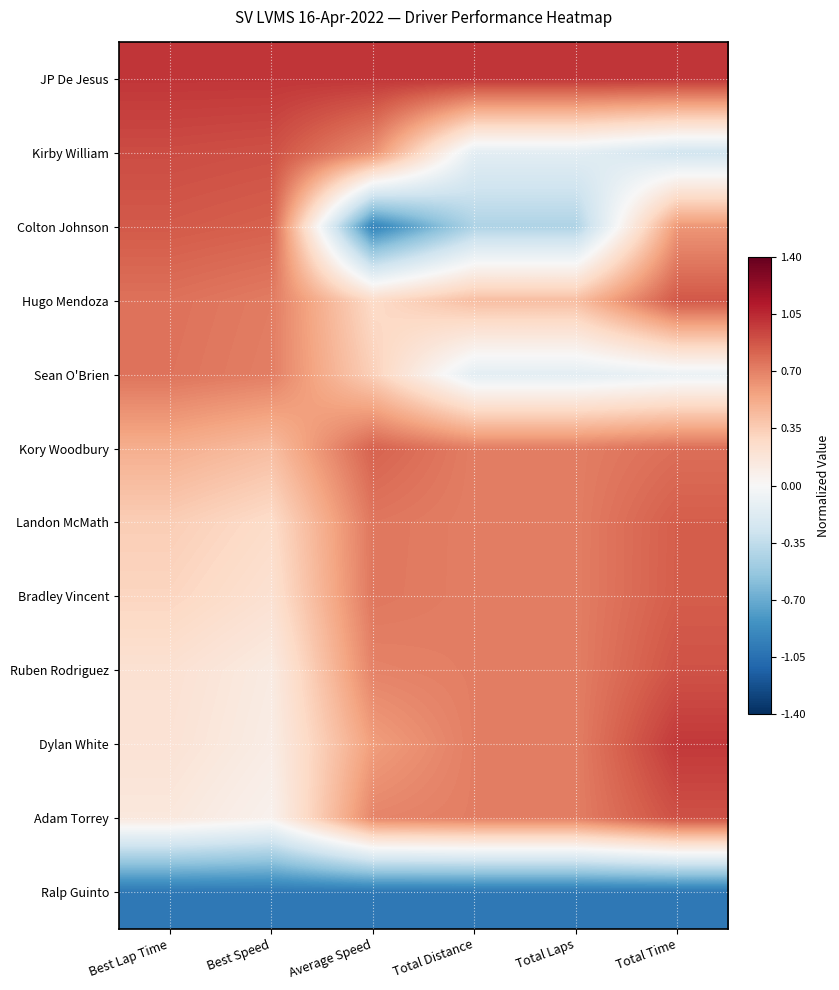

Reading left to right, transcribe all the data shown in this chart.

JP De Jesus: Best Lap Time=1.0	Best Speed=1.0	Average Speed=1.0	Total Distance=1.0	Total Laps=1.0	Total Time=1.0
Kirby William: Best Lap Time=0.9	Best Speed=0.9	Average Speed=0.6	Total Distance=-0.1	Total Laps=-0.1	Total Time=-0.3
Colton Johnson: Best Lap Time=0.9	Best Speed=0.8	Average Speed=-0.9	Total Distance=-0.4	Total Laps=-0.4	Total Time=0.6
Hugo Mendoza: Best Lap Time=0.8	Best Speed=0.7	Average Speed=0.3	Total Distance=0.4	Total Laps=0.4	Total Time=0.9
Sean O'Brien: Best Lap Time=0.8	Best Speed=0.7	Average Speed=0.3	Total Distance=-0.1	Total Laps=-0.1	Total Time=-0.1
Kory Woodbury: Best Lap Time=0.5	Best Speed=0.4	Average Speed=0.8	Total Distance=0.7	Total Laps=0.7	Total Time=0.8
Landon McMath: Best Lap Time=0.3	Best Speed=0.3	Average Speed=0.7	Total Distance=0.7	Total Laps=0.7	Total Time=0.8
Bradley Vincent: Best Lap Time=0.3	Best Speed=0.2	Average Speed=0.7	Total Distance=0.7	Total Laps=0.7	Total Time=0.8
Ruben Rodriguez: Best Lap Time=0.2	Best Speed=0.1	Average Speed=0.7	Total Distance=0.7	Total Laps=0.7	Total Time=0.9
Dylan White: Best Lap Time=0.2	Best Speed=0.1	Average Speed=0.6	Total Distance=0.7	Total Laps=0.7	Total Time=1.0
Adam Torrey: Best Lap Time=0.1	Best Speed=0.1	Average Speed=0.7	Total Distance=0.7	Total Laps=0.7	Total Time=0.9
Ralp Guinto: Best Lap Time=-1.0	Best Speed=-1.0	Average Speed=-1.0	Total Distance=-1.0	Total Laps=-1.0	Total Time=-1.0